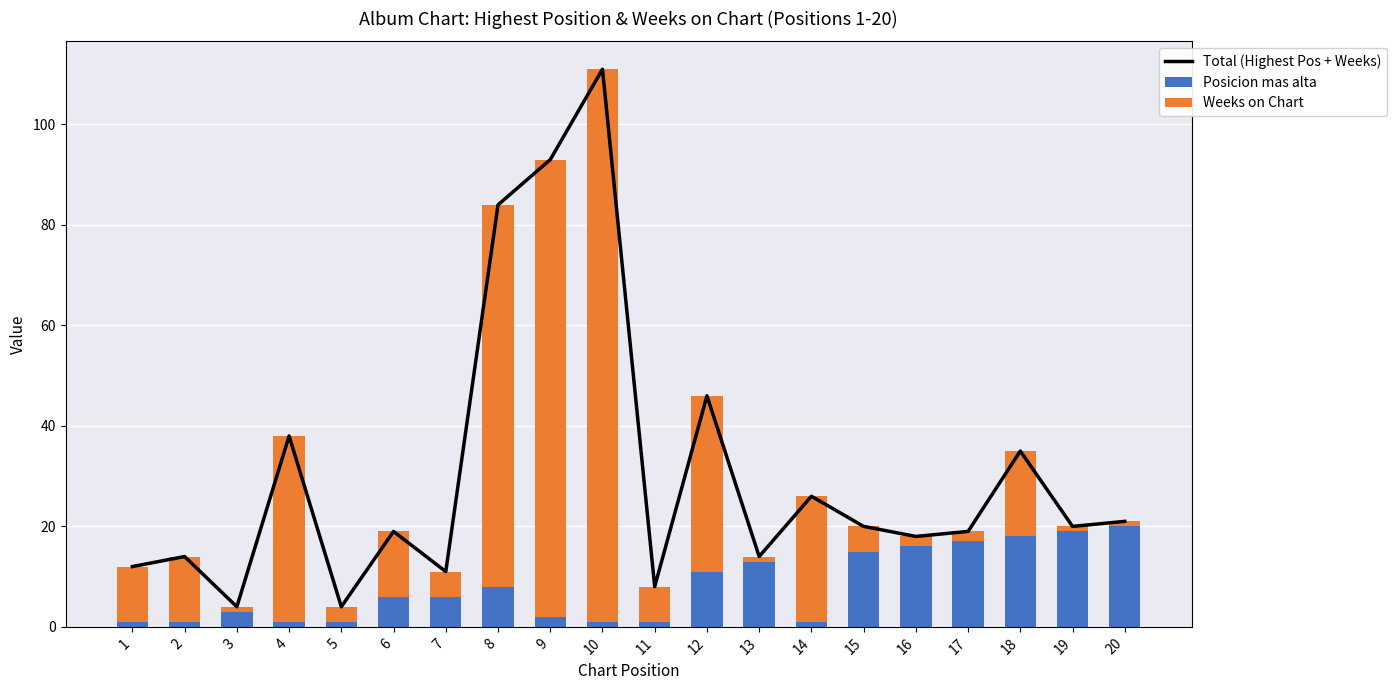

List the series in order of their overall mean, lowest first.

Posicion mas alta, Weeks on Chart, Total (Highest Pos + Weeks)